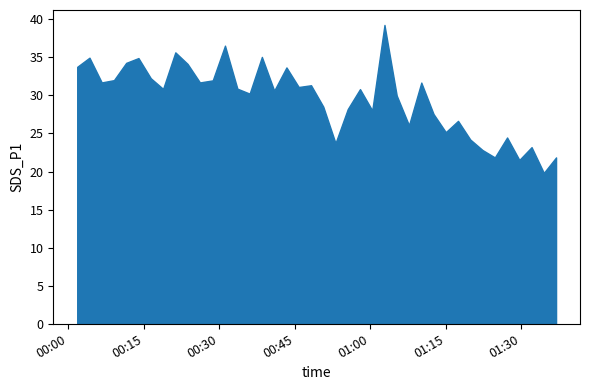

List the labels in order of value, largest first.

2021/11/20 01:02:50, 2021/11/20 00:31:08, 2021/11/20 00:21:16, 2021/11/20 00:38:28, 2021/11/20 00:04:12, 2021/11/20 00:13:56, 2021/11/20 00:11:30, 2021/11/20 00:23:42, 2021/11/20 00:01:46, 2021/11/20 00:43:21, 2021/11/20 00:16:23, 2021/11/20 00:09:04, 2021/11/20 00:28:42, 2021/11/20 00:06:38, 2021/11/20 00:26:09, 2021/11/20 01:10:09, 2021/11/20 00:48:14, 2021/11/20 00:45:47, 2021/11/20 00:33:36, 2021/11/20 00:18:50, 2021/11/20 00:57:58, 2021/11/20 00:40:55, 2021/11/20 00:36:02, 2021/11/20 01:05:16, 2021/11/20 00:50:40, 2021/11/20 00:55:32, 2021/11/20 01:00:24, 2021/11/20 01:12:35, 2021/11/20 01:17:27, 2021/11/20 01:07:42, 2021/11/20 01:15:01, 2021/11/20 01:27:12, 2021/11/20 01:19:53, 2021/11/20 00:53:06, 2021/11/20 01:32:04, 2021/11/20 01:22:19, 2021/11/20 01:24:46, 2021/11/20 01:36:56, 2021/11/20 01:29:38, 2021/11/20 01:34:30